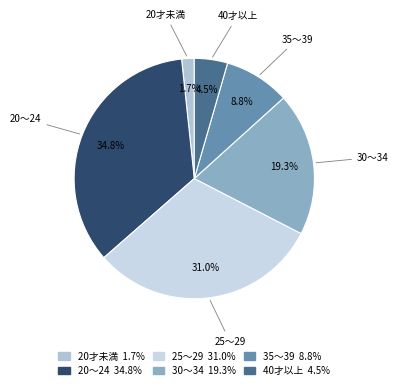

Is 25～29 the majority of the pie?

No